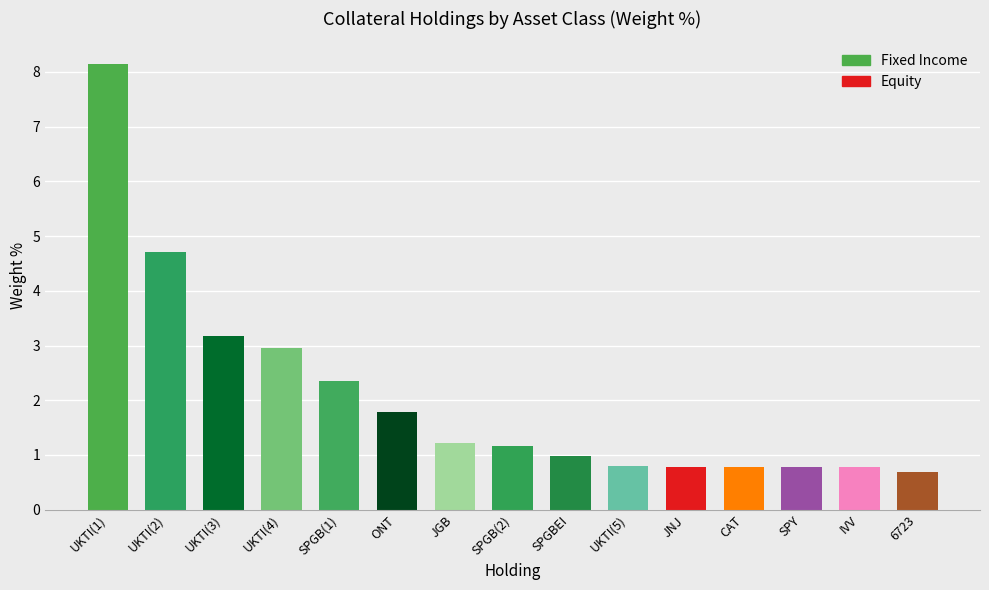

What is the difference between the maximum and second lowest values?

7.4